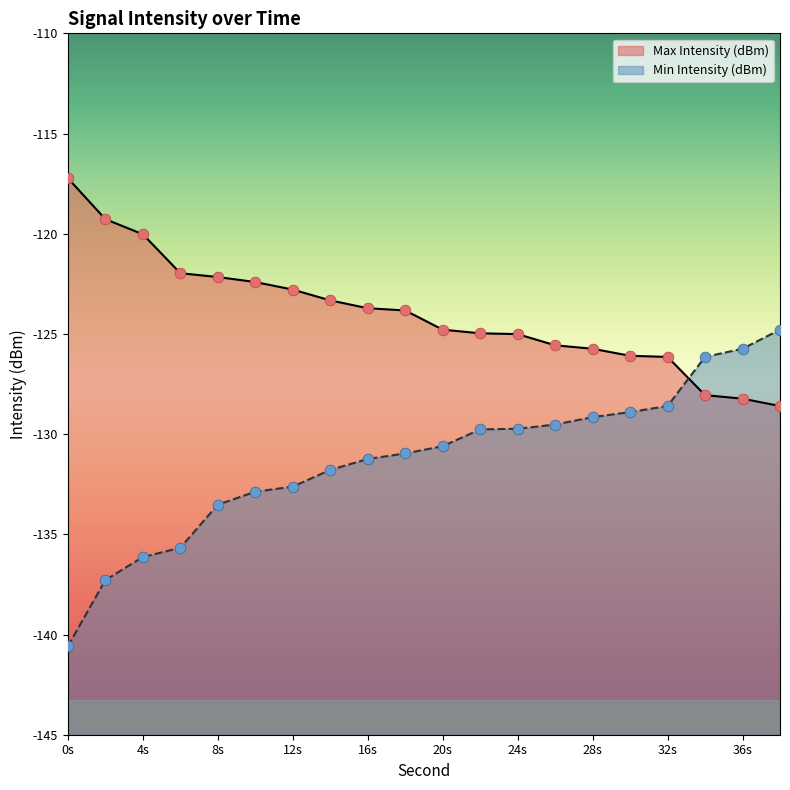

What is the total value across all series at 32s?

-254.7